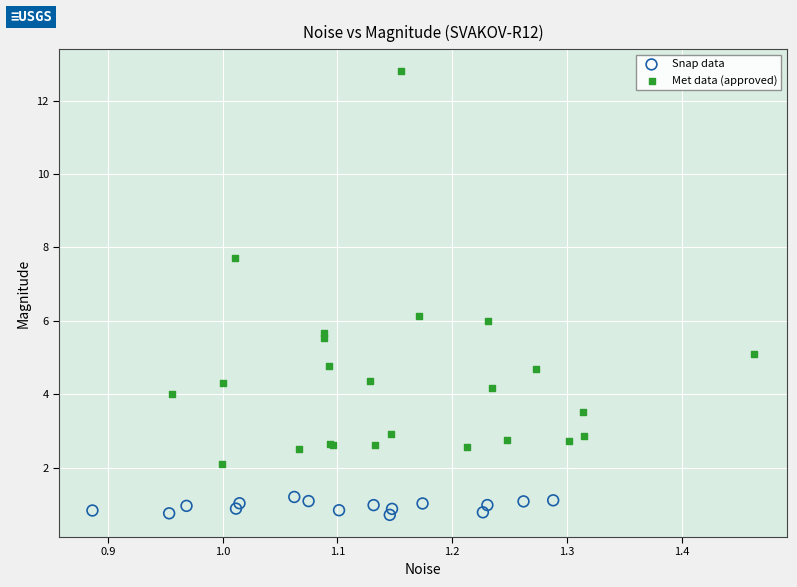

Which series reaches the minimum Y coordinate?

Snap data